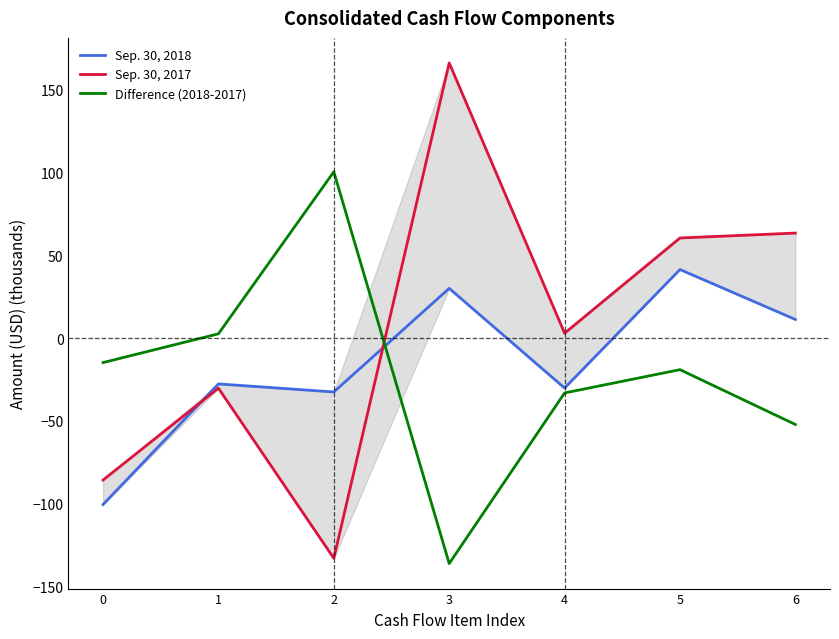

What is the difference between the maximum and minimum values in the Difference (2018-2017) series?

236.3